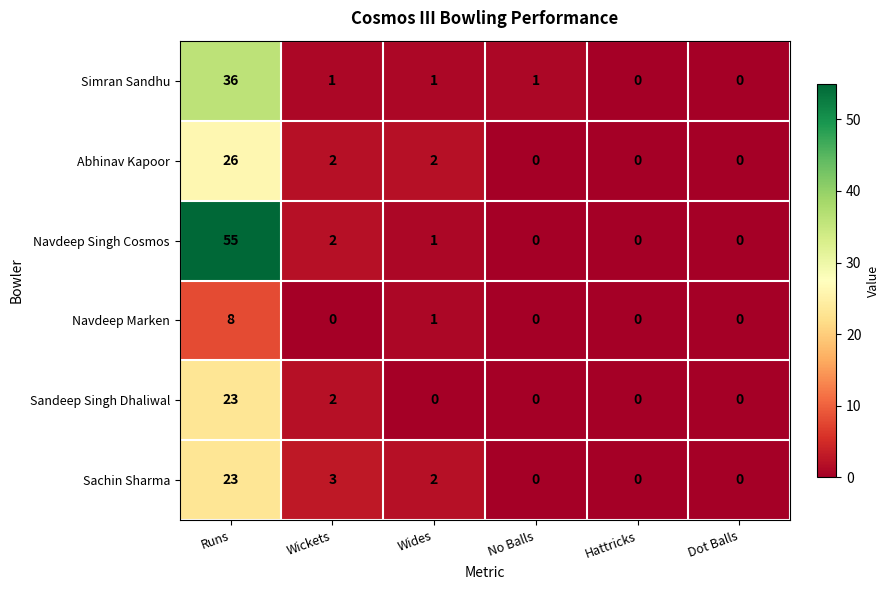

What is the sum of all Navdeep Singh Cosmos values?

58